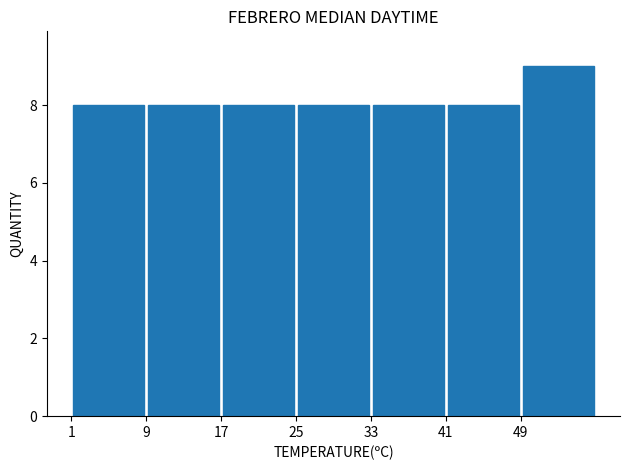

Over which range of the x-axis is the bar tallest?

49 to 57